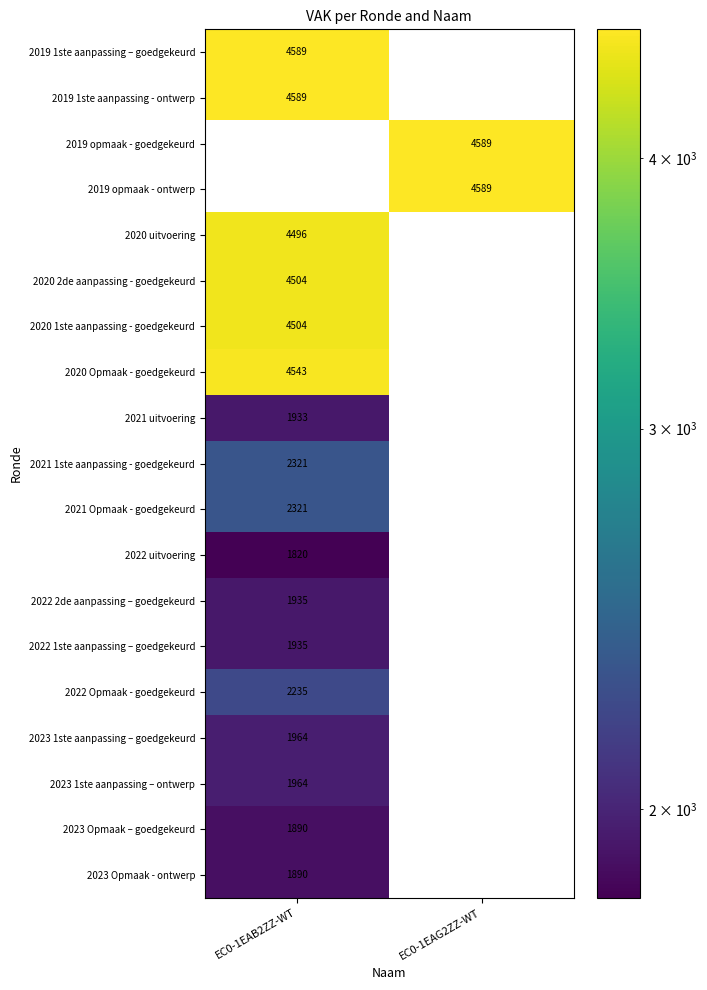

At which label does 2023 Opmaak - ontwerp reach its minimum?

EC0-1EAG2ZZ-WT